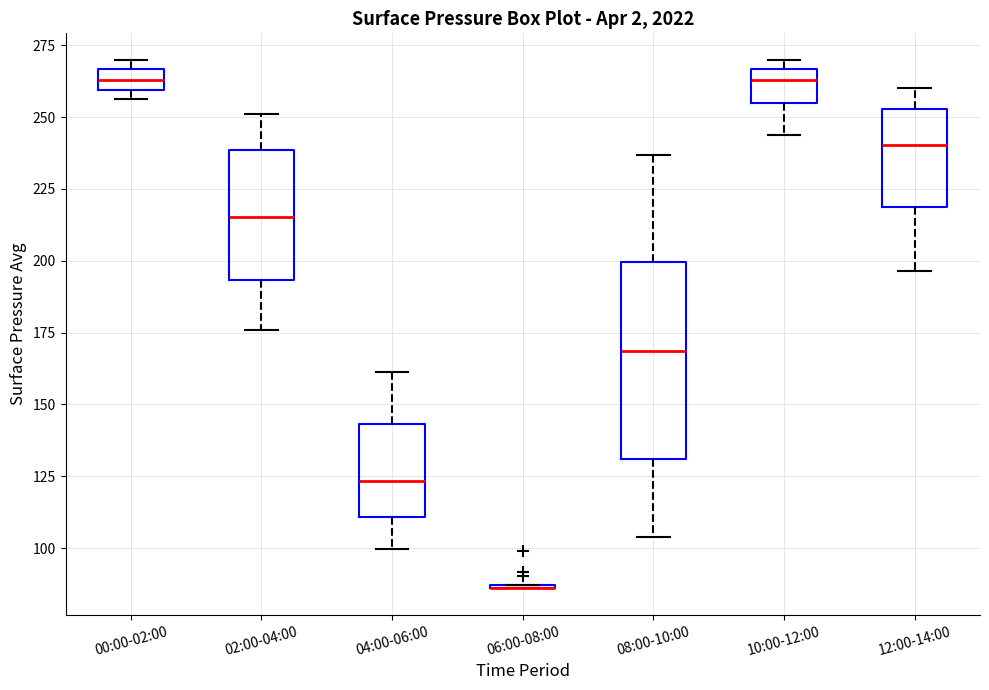

Where does the median line of the box for 08:00-10:00 sit on the y-axis? The values are not printed on the chart, so give them approximately, as read against the axis.

170